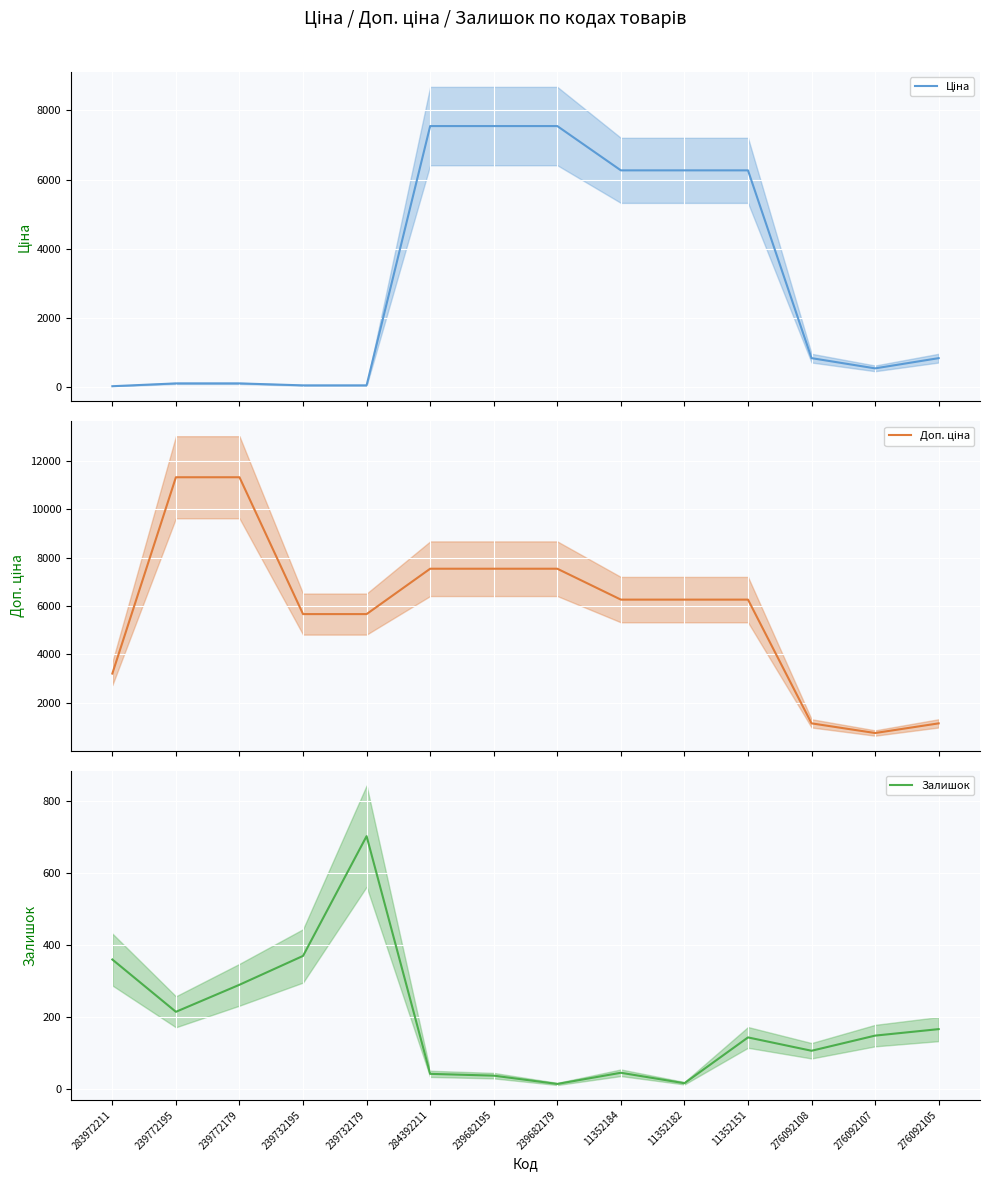

True or false: Ціна and Залишок cross at least once.

True